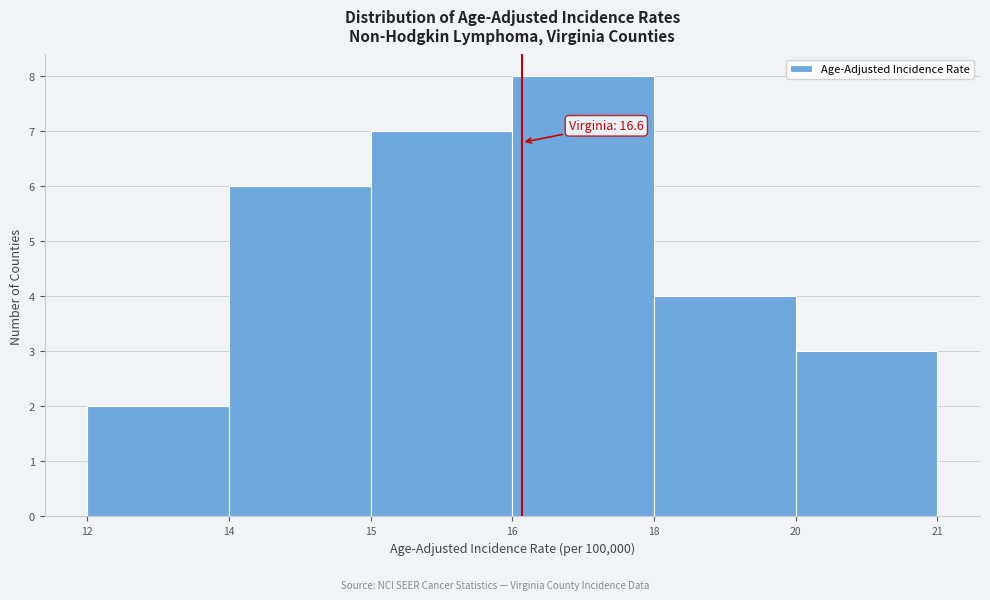

Reading left to right, transcribe all the data shown in this chart.

12=2	14=6	15=7	16=8	18=4	20=3